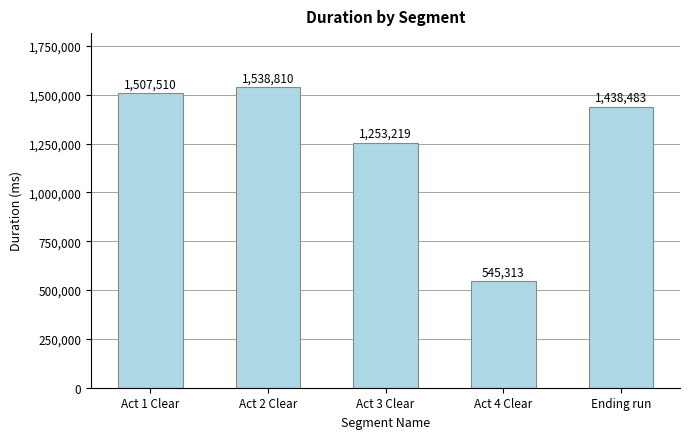

What is the smallest value displayed?

545313